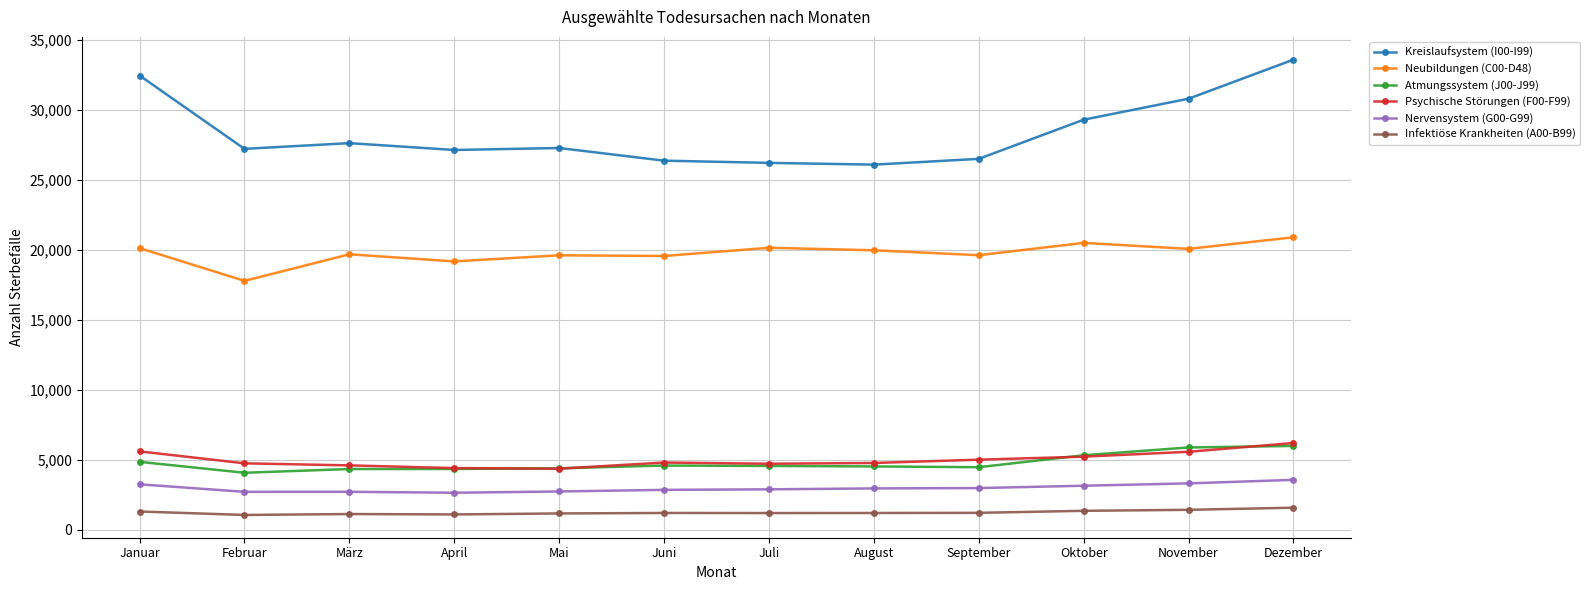

How many values in the Neubildungen (C00-D48) series are below 19971?

6